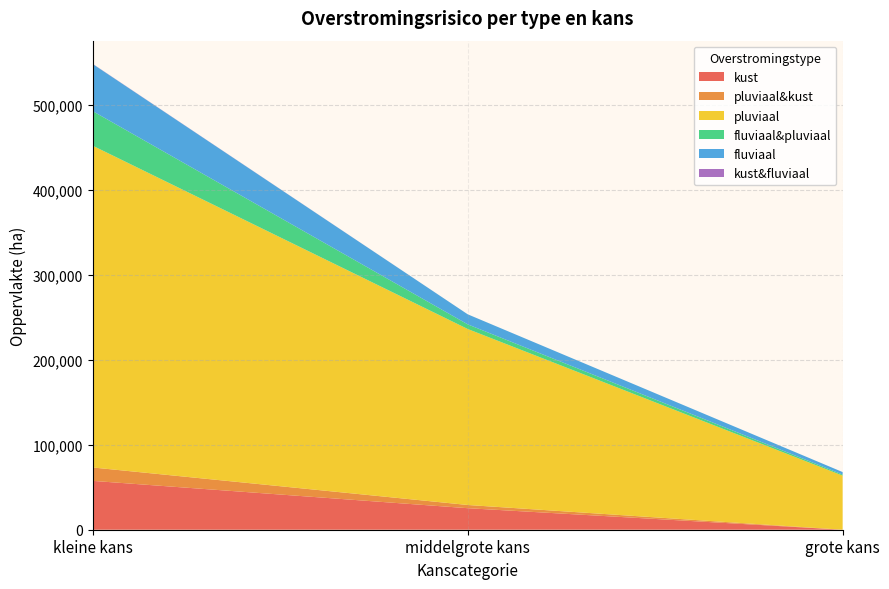

Reading right to left, extract all data points from this chart.

kust: grote kans=0	middelgrote kans=25347	kleine kans=57523
pluviaal&kust: grote kans=0	middelgrote kans=3794	kleine kans=15775
pluviaal: grote kans=63736	middelgrote kans=207255	kleine kans=378897
fluviaal&pluviaal: grote kans=1226	middelgrote kans=5458	kleine kans=40689
fluviaal: grote kans=2939	middelgrote kans=11829	kleine kans=55478
kust&fluviaal: grote kans=0	middelgrote kans=0	kleine kans=204